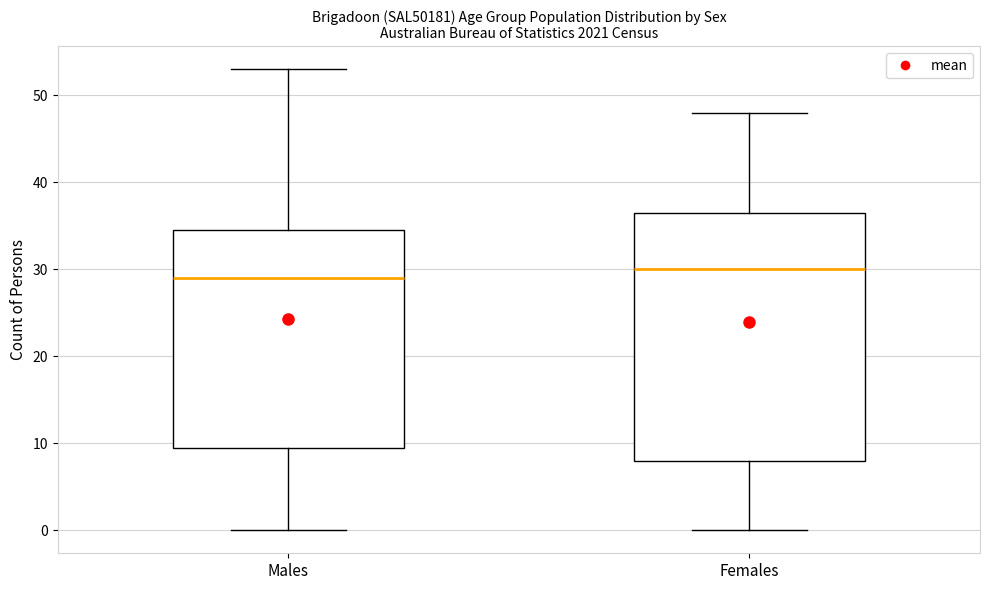

Reading left to right, read every box against the y-axis: the position of its median line, the range the box covers, and the ends of its whiskers. The values are not printed on the chart, so give them approximately, as read against the axis.

Males: median 29, box 10 to 35, whiskers 0 to 53
Females: median 30, box 8 to 37, whiskers 0 to 48